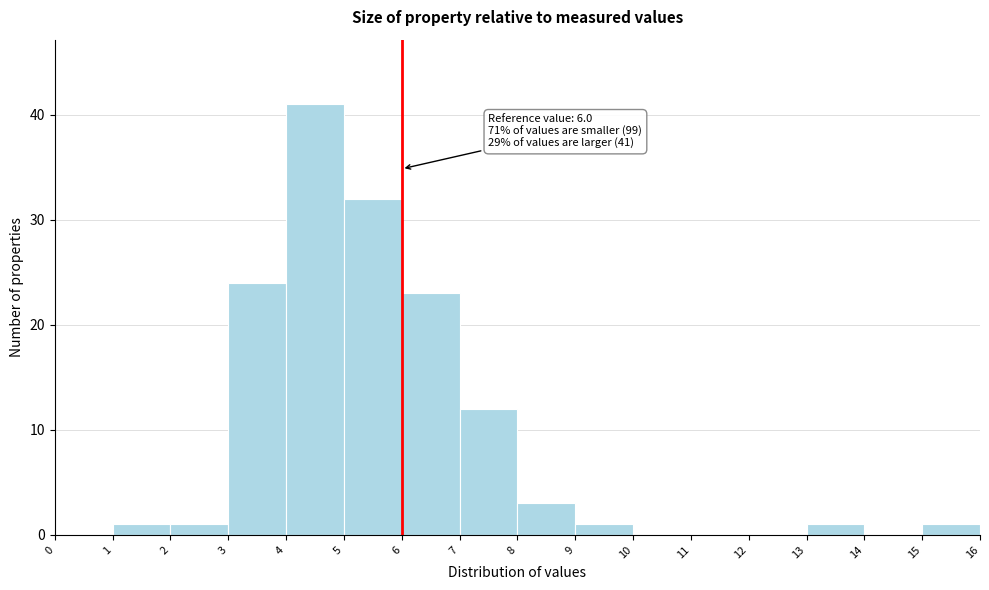

Over which range of the x-axis is the bar tallest?

4 to 5